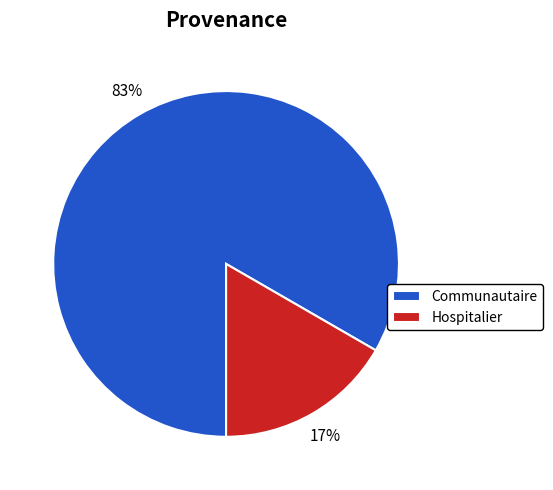

Is there any slice that represents more than half of the pie?

Yes